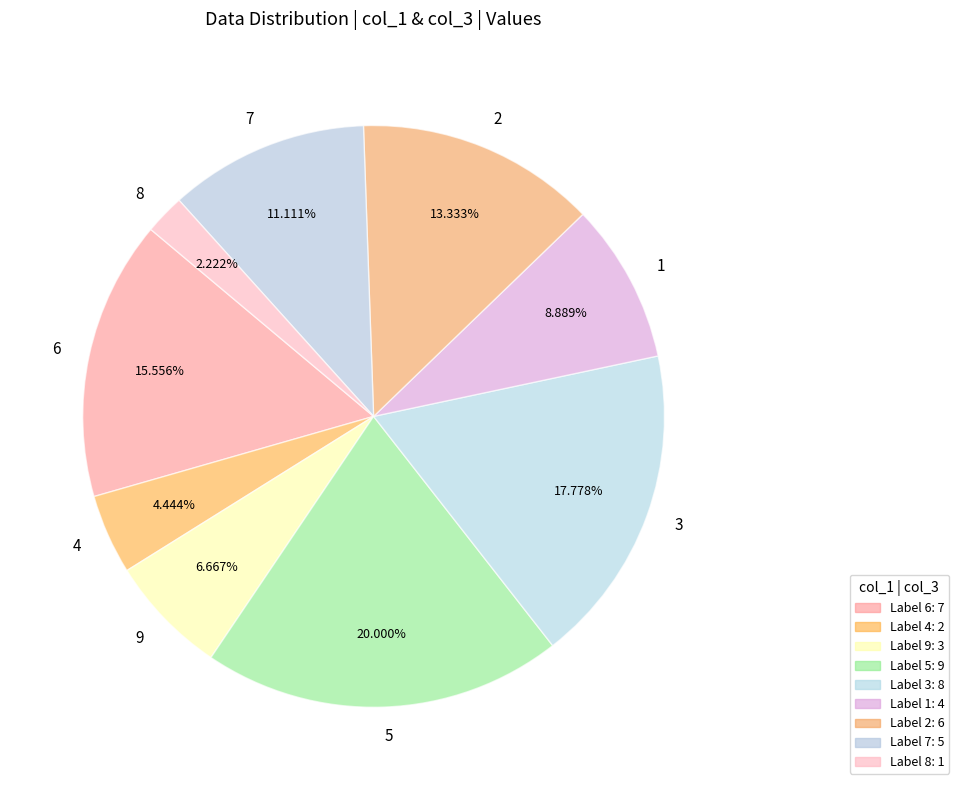

Combined, do 4 and 8 account for over 50%?

No